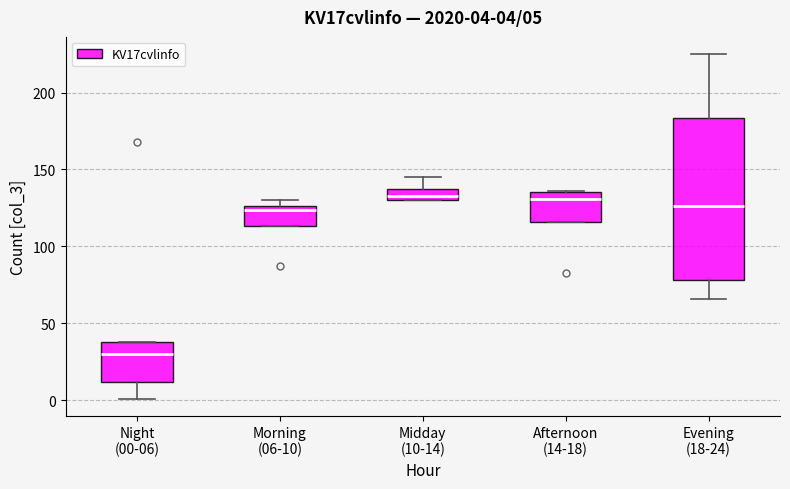

Which box is the tallest, from its lower edge to its upper edge?

Evening (18-24)